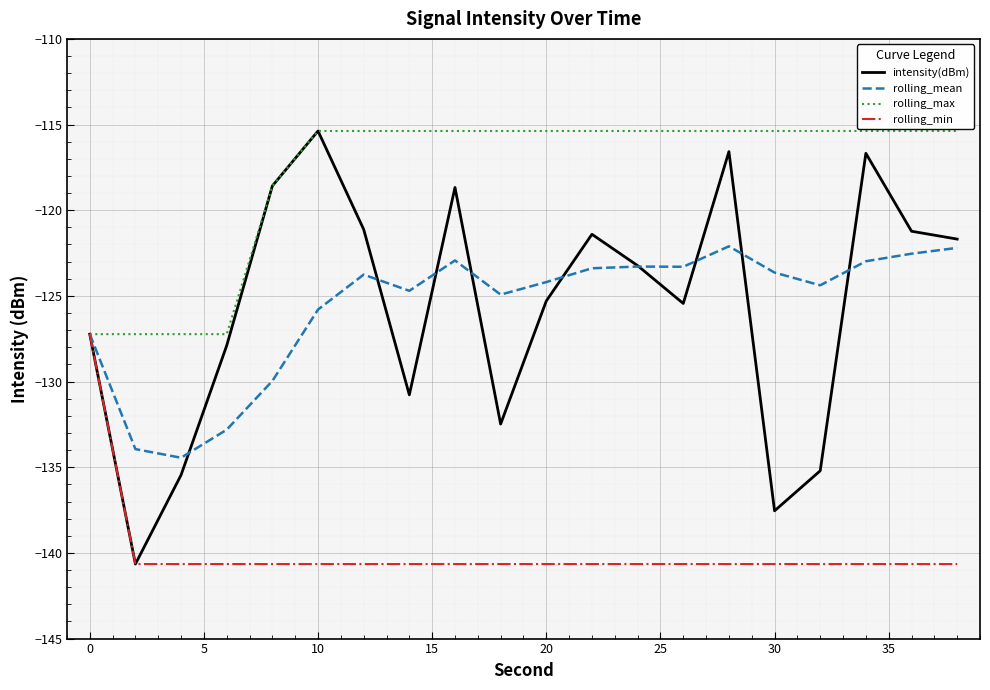

What is the minimum value for rolling_min?

-140.7